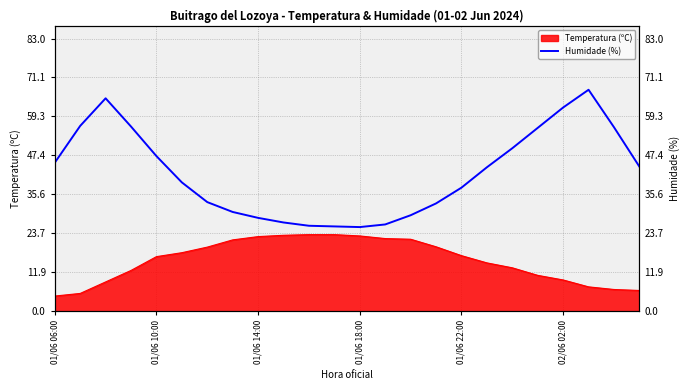

Does the chart have visible grid lines?

Yes